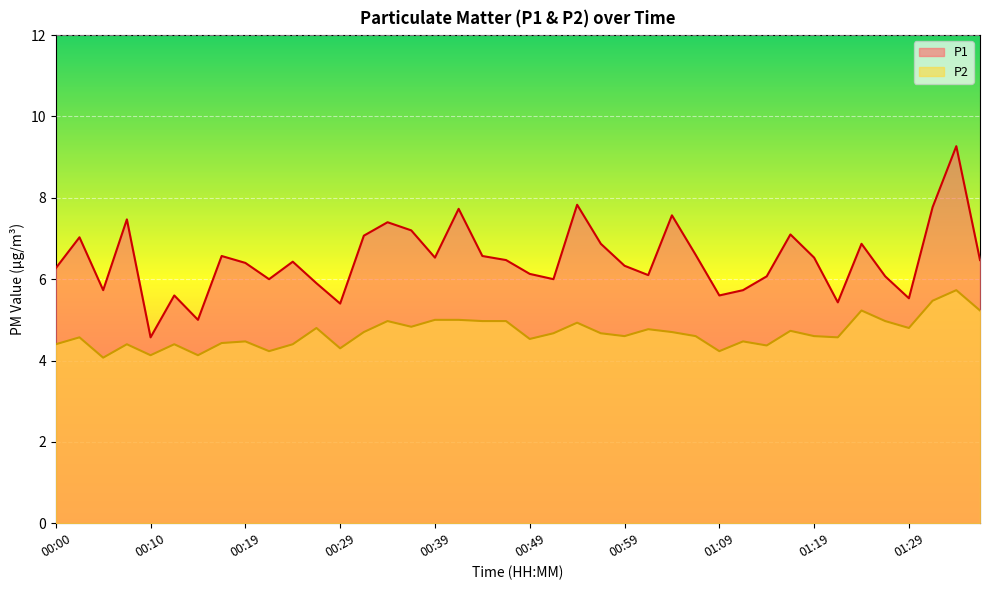

What position from the left is 00:10?

5